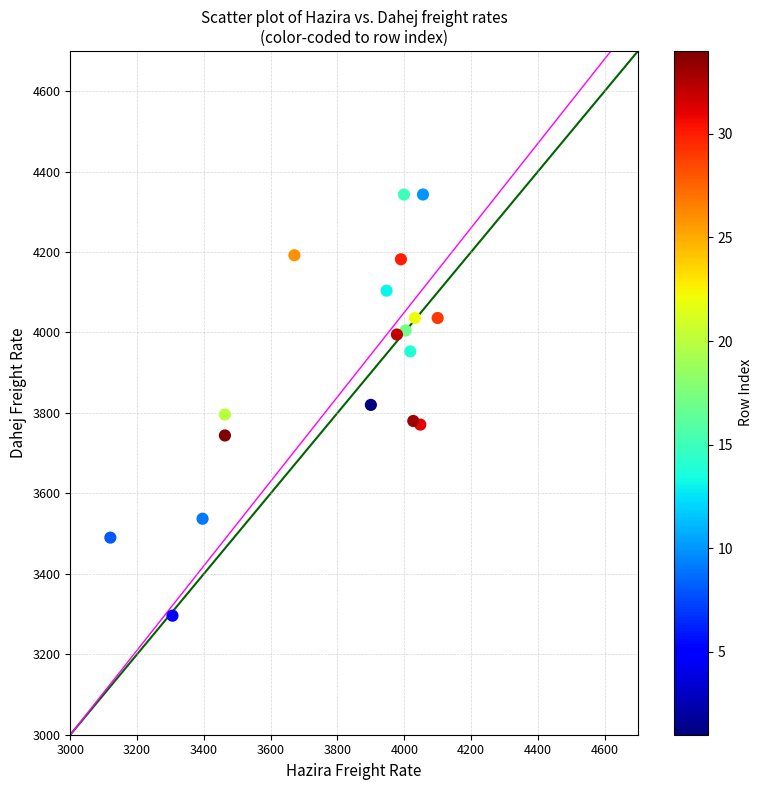

What is the range of X values (max minus min)?

980